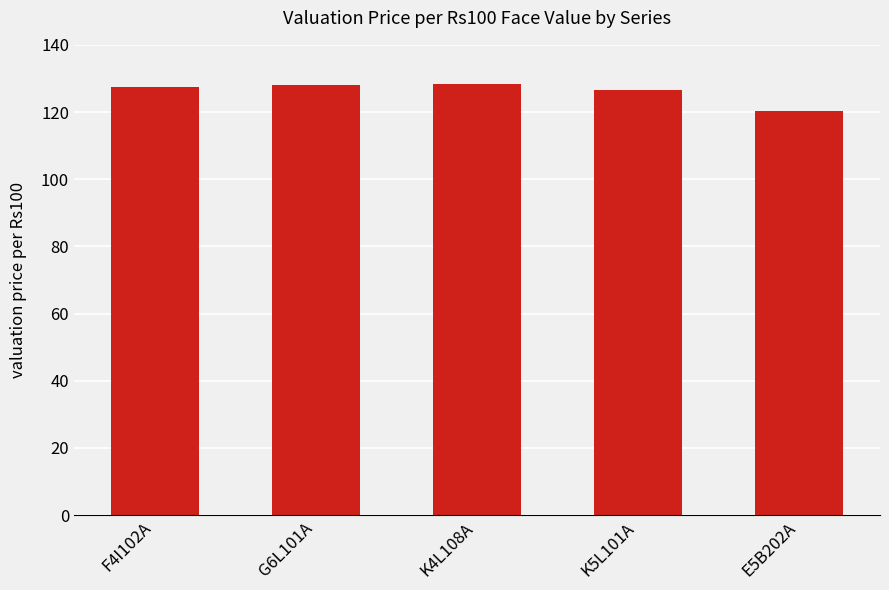

Count the number of categories in the chart.

5